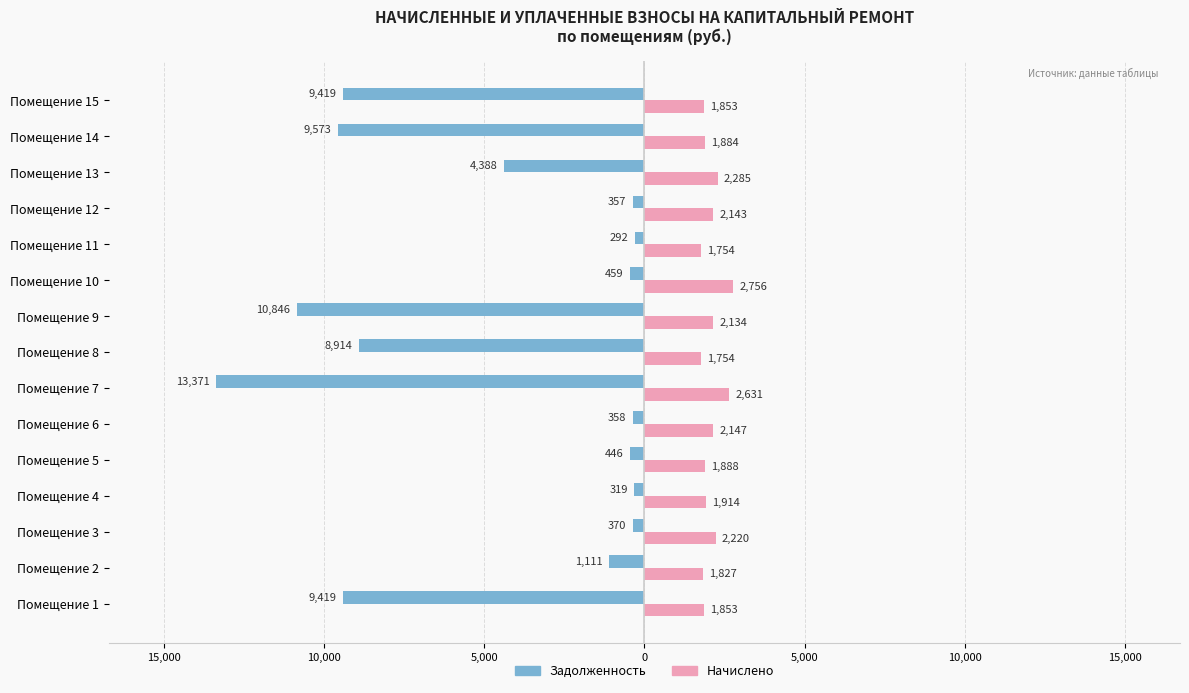

What is the difference between the maximum and minimum values in the Начислено series?

1002.2